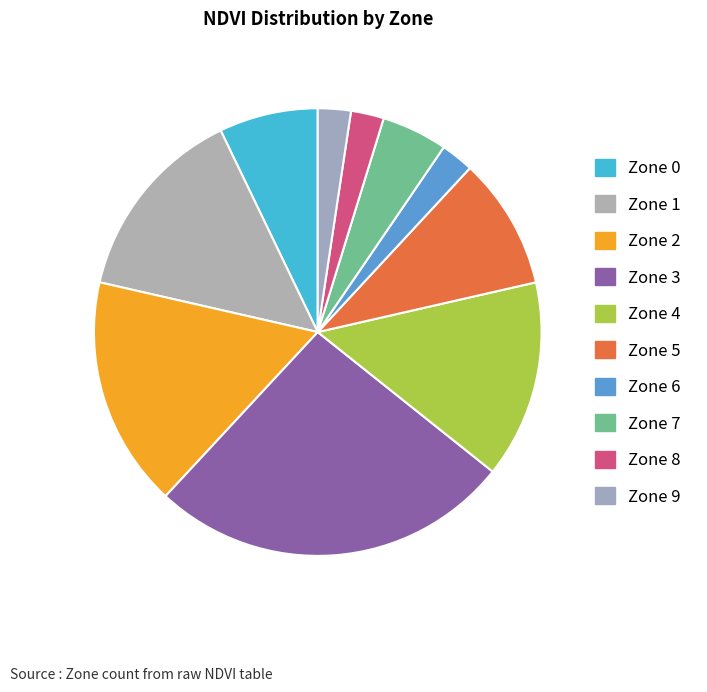

Between Zone 3 and Zone 1, which is larger?

Zone 3